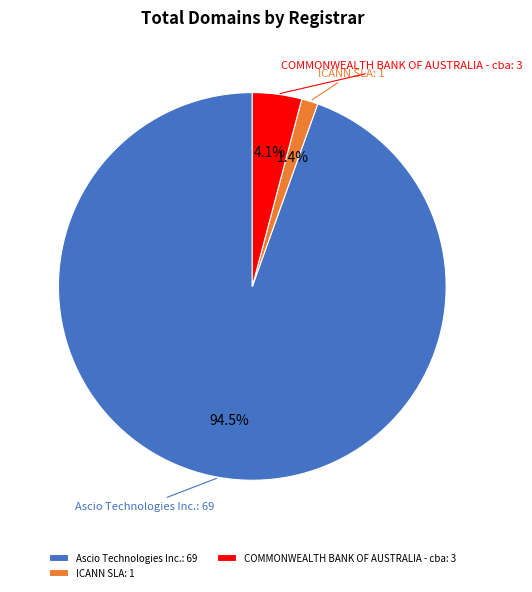

Which slice is the largest?

Ascio Technologies Inc.